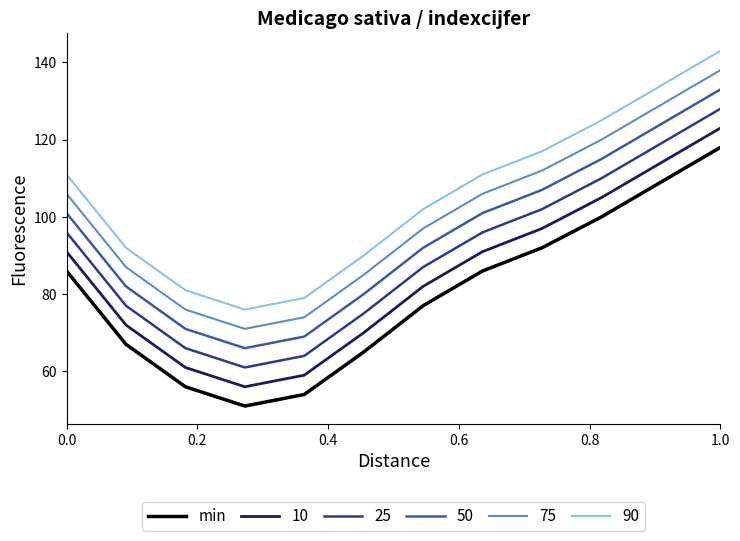

True or false: min and 90 cross at least once.

False